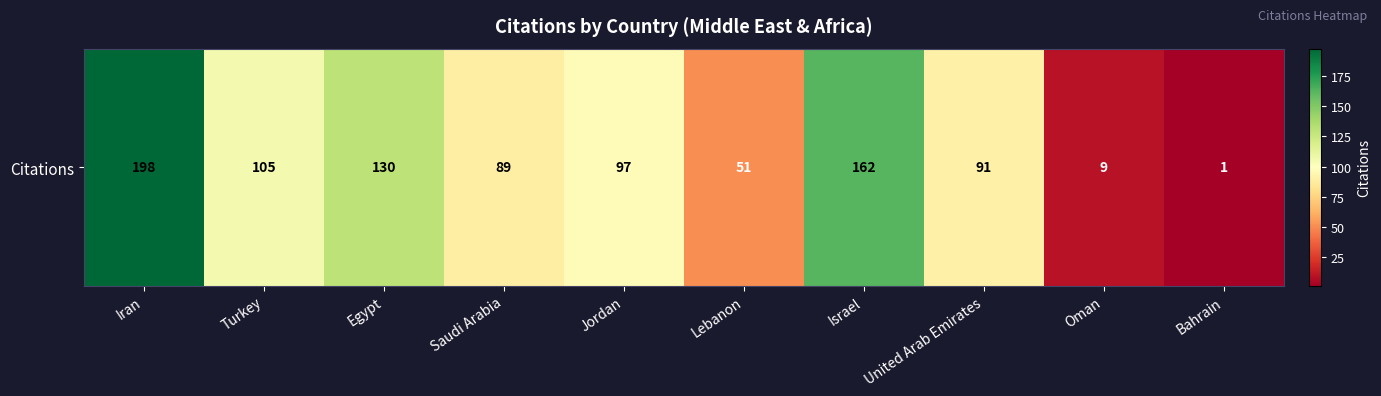

Approximately how many times larger is the value at Lebanon compared to Egypt?

0.4